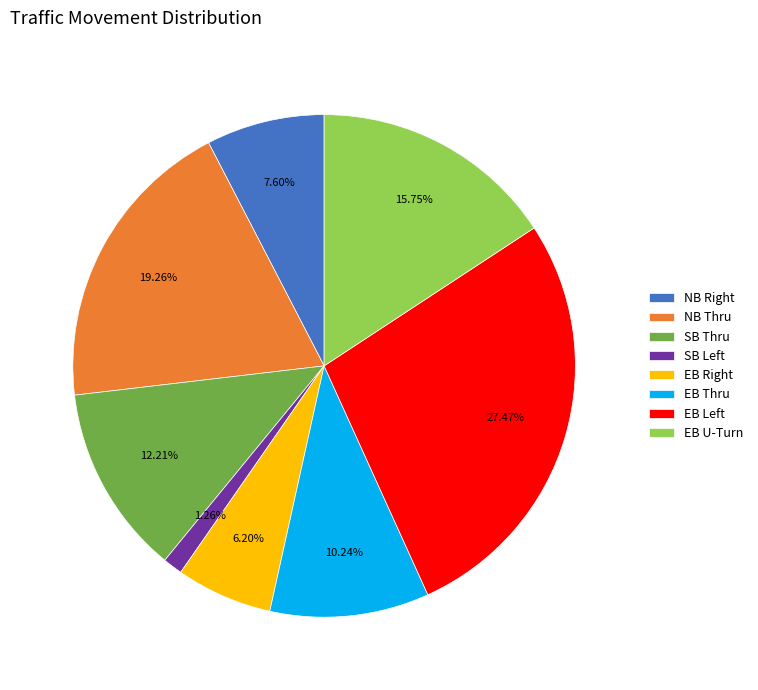

How many segments does this pie chart have?

8